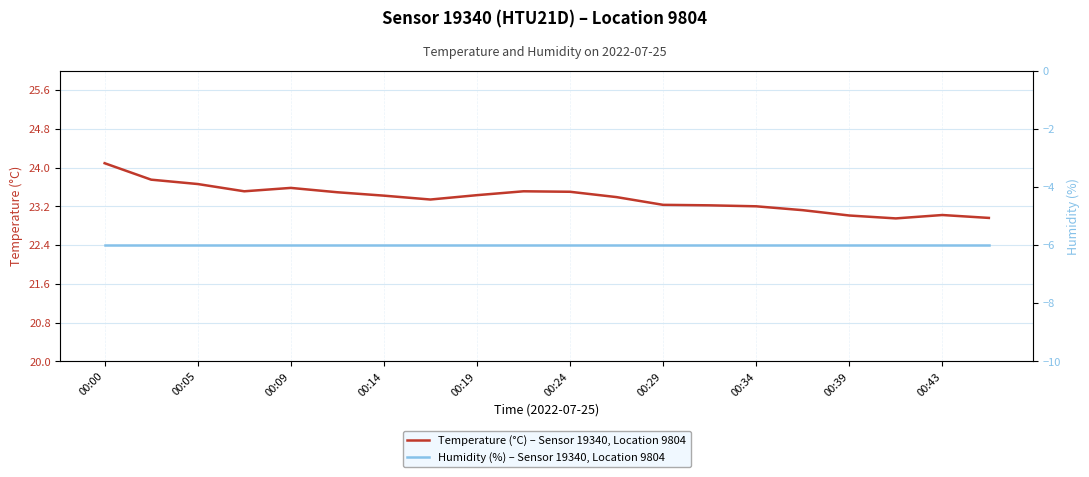

Where does the Temperature (°C) – Sensor 19340, Location 9804 series first go above 23?

00:00